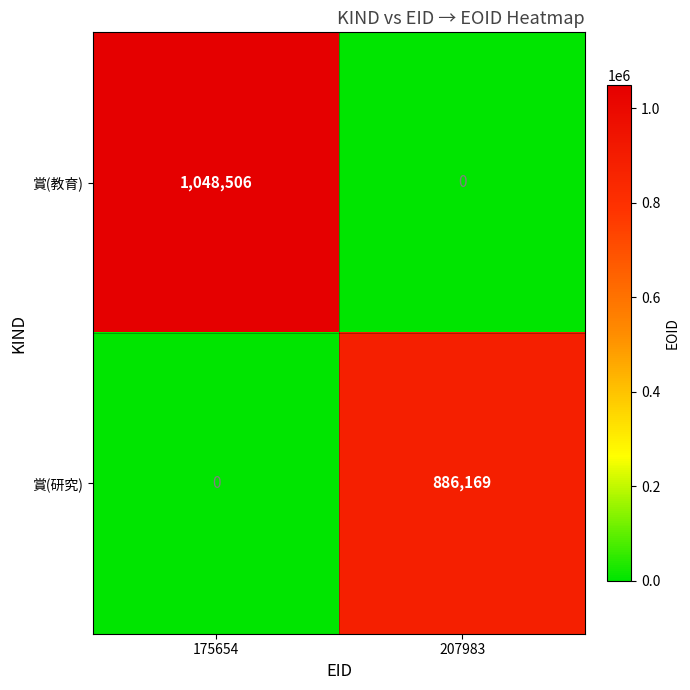

How many data points does each series have?

2